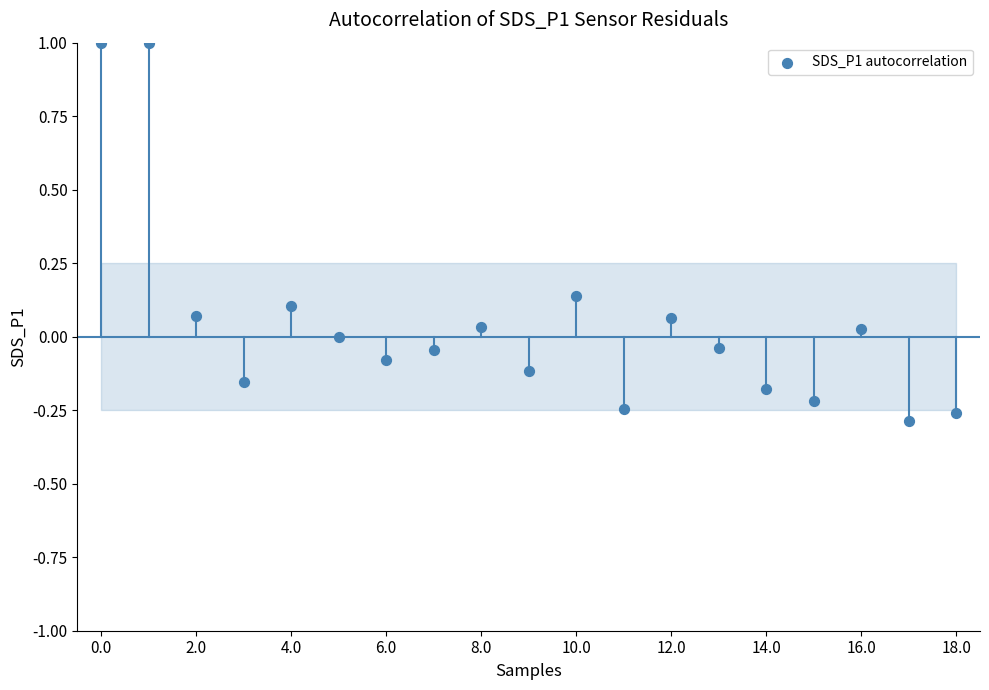

What is the range of Y values (max minus min)?

1.3